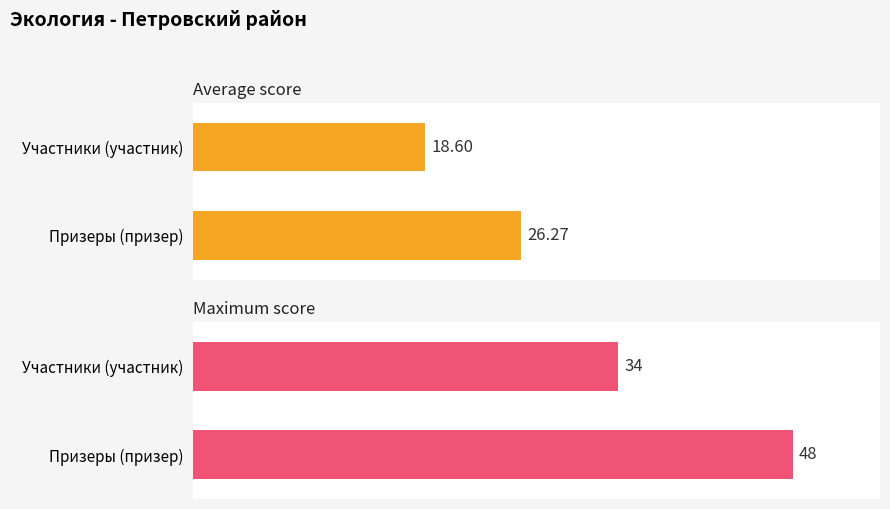

What is the smallest value displayed?

18.6